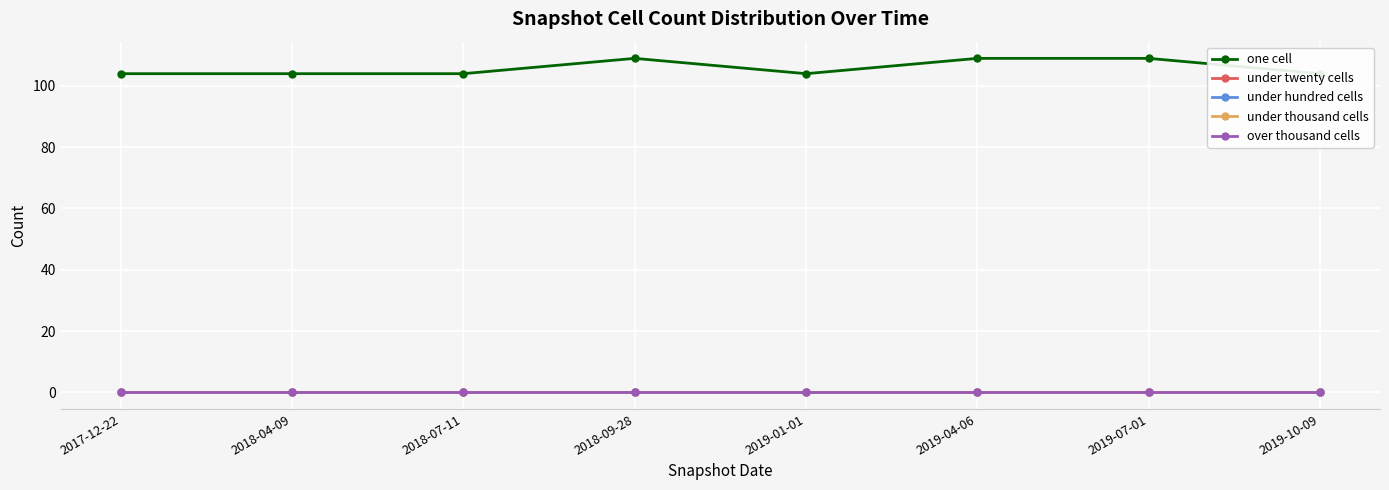

How many data points does each series have?

8